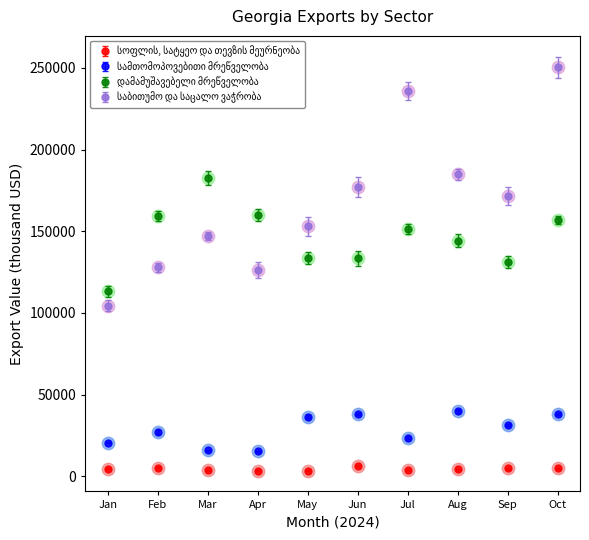

What is the spread (max minus min) of values at Jun?

171010.4